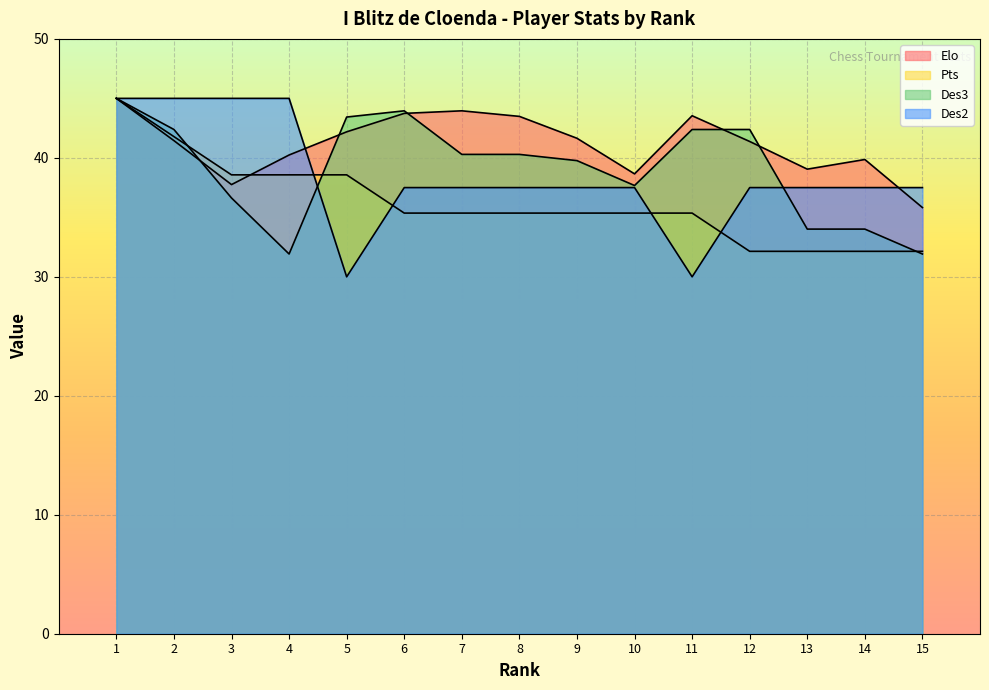

True or false: Elo has a value of 14.6 at 14.

False